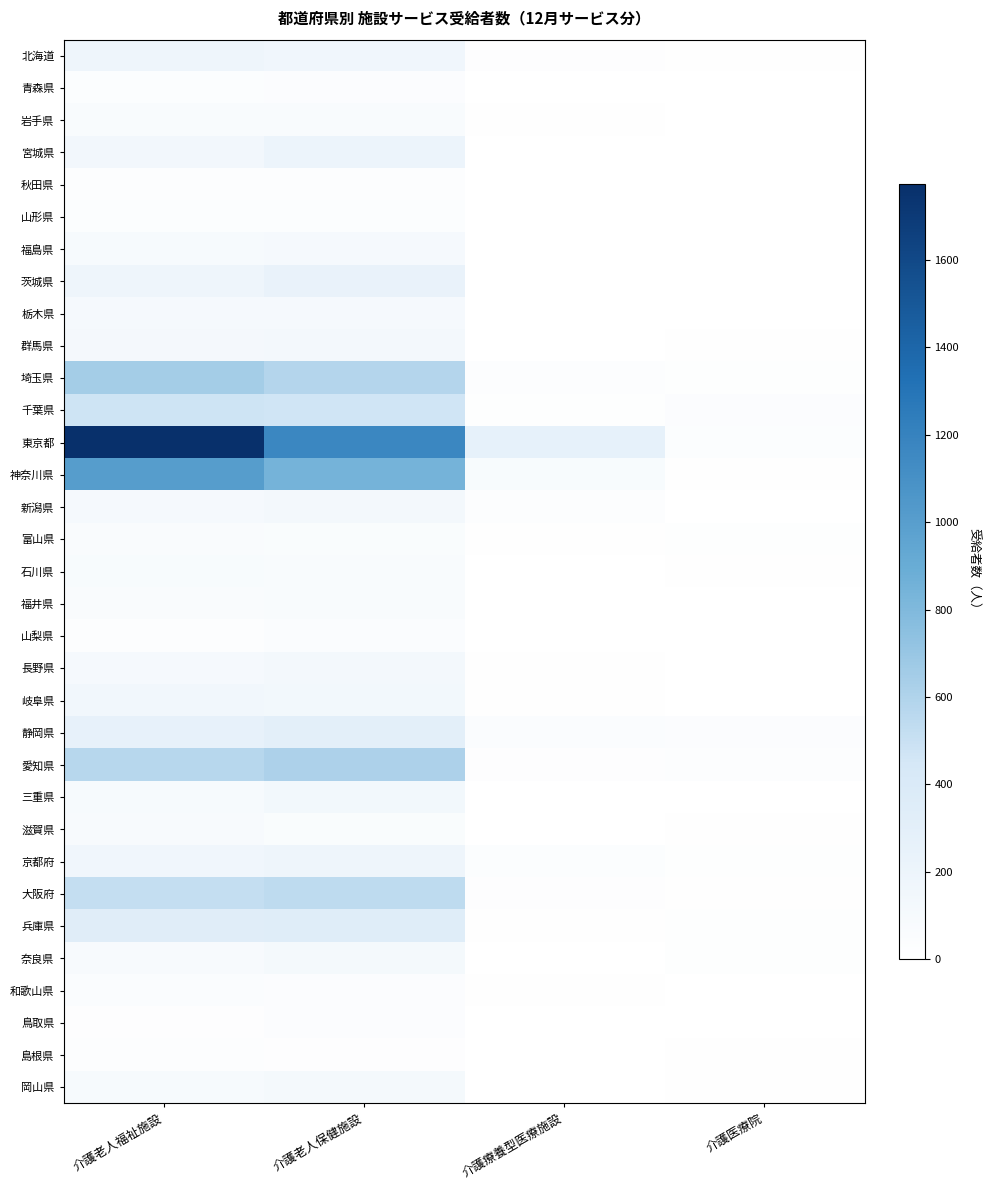

Which series has the largest range (max minus min)?

東京都